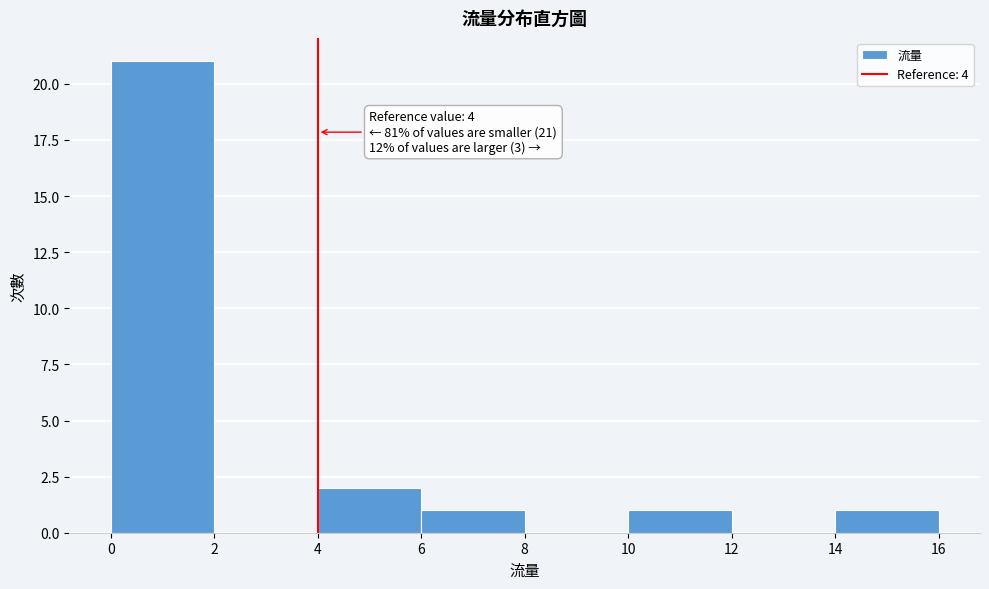

Over which range of the x-axis is the bar tallest?

0 to 2